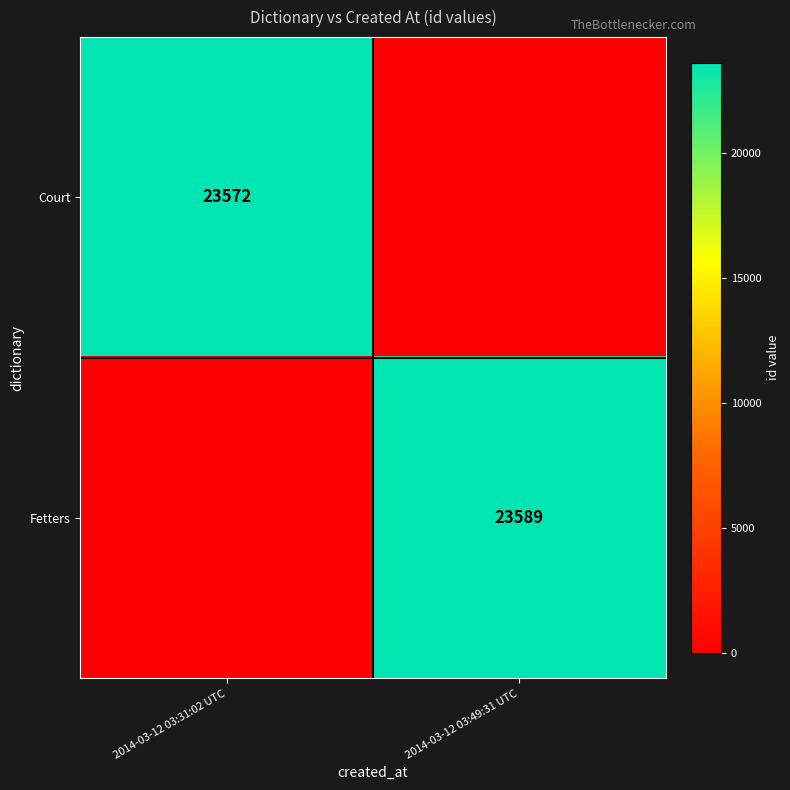

The value of Fetters at 2014-03-12 03:49:31 UTC is 11465. True or false?

False